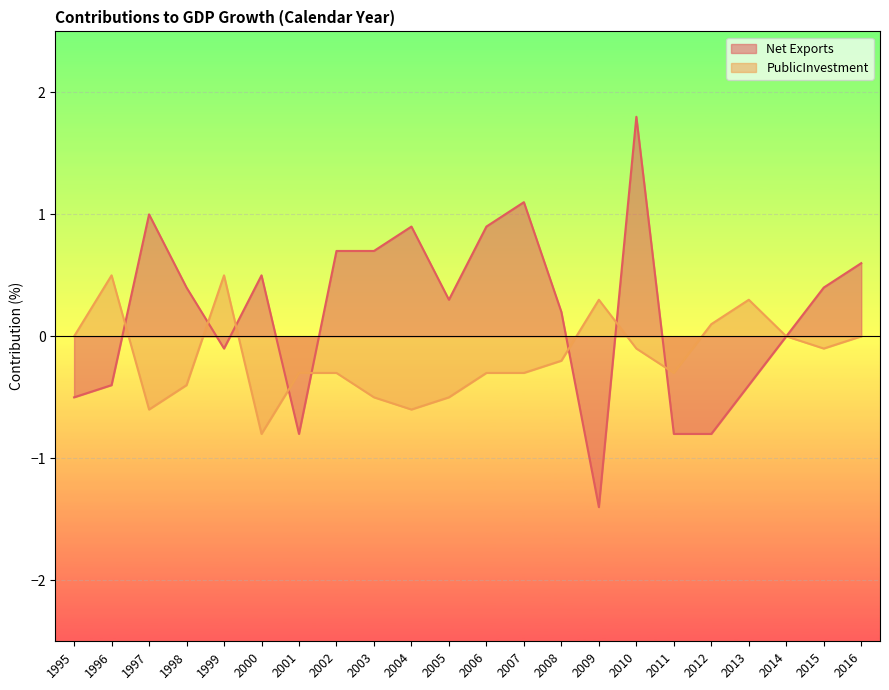

True or false: Net Exports and PublicInvestment cross at least once.

True